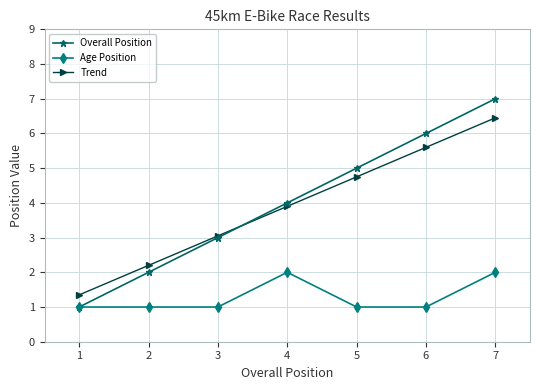

Rank the categories by Trend value from lowest to highest.

1, 2, 3, 4, 5, 6, 7